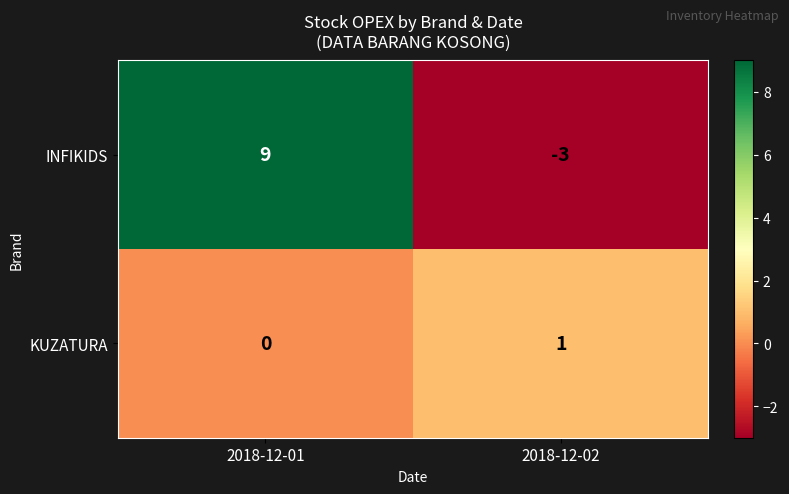

List the series in order of their overall mean, highest first.

INFIKIDS, KUZATURA